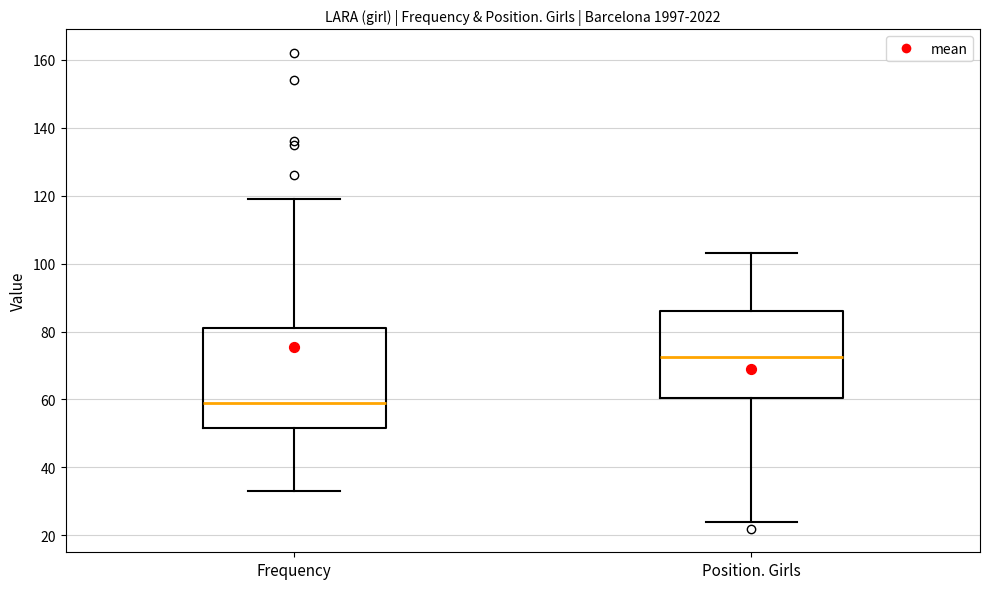

Which box has the highest median line?

Position. Girls